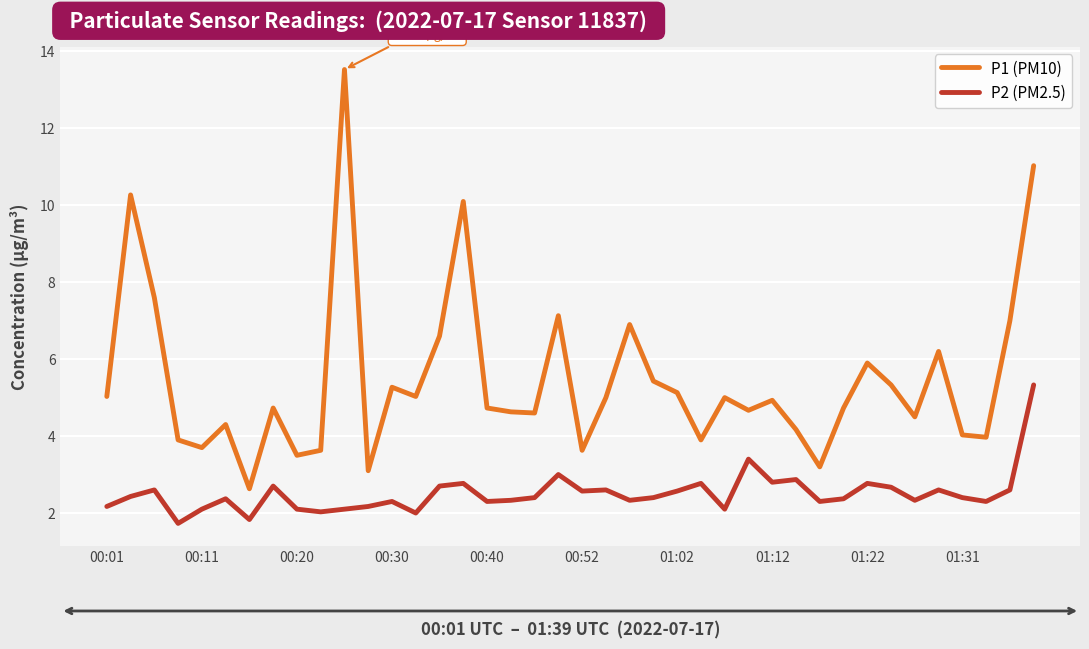

Which series has the widest spread of values?

P1 (PM10)